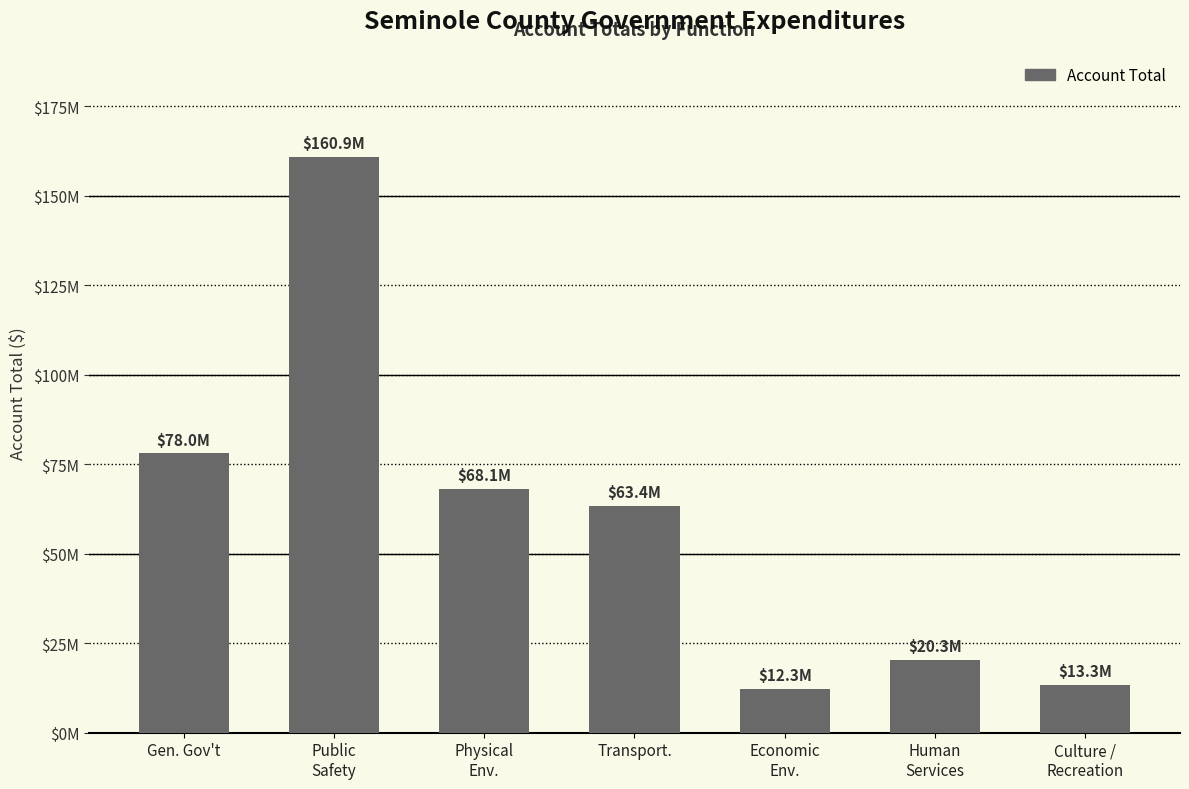

What is the maximum value shown in the chart?

160944029